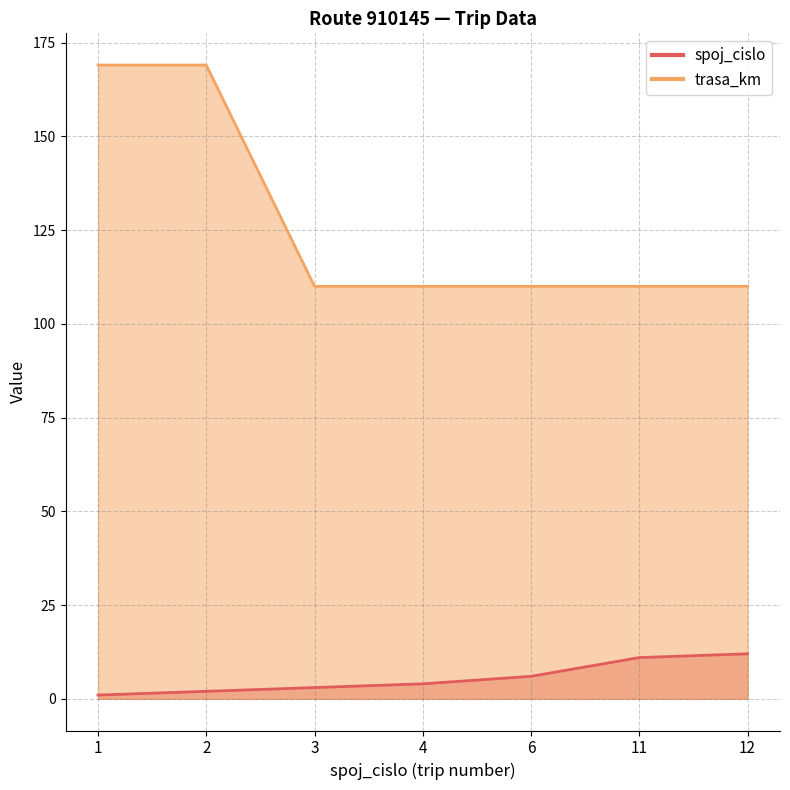

Which category has the highest value in the trasa_km series?

1